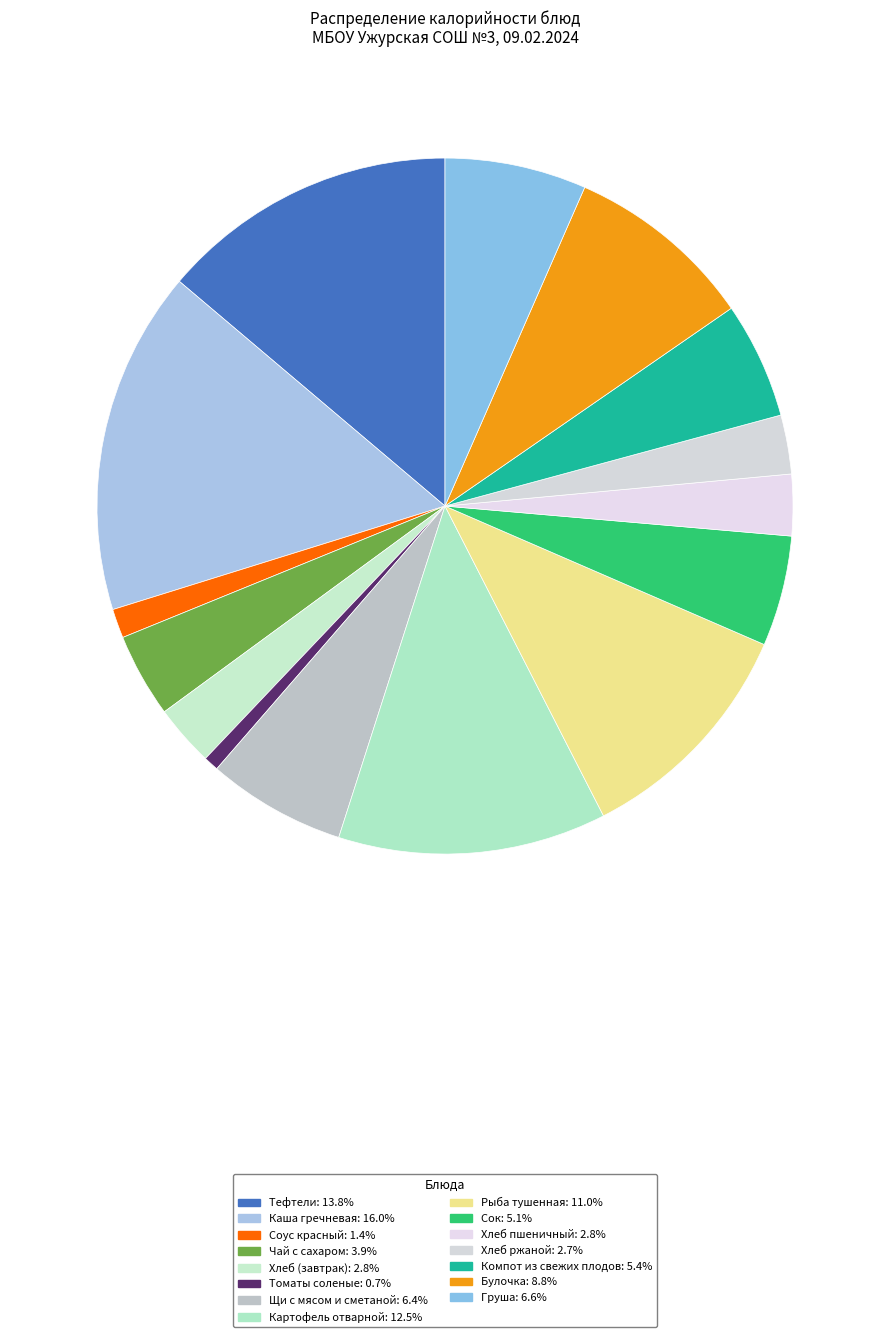

How many segments does this pie chart have?

15